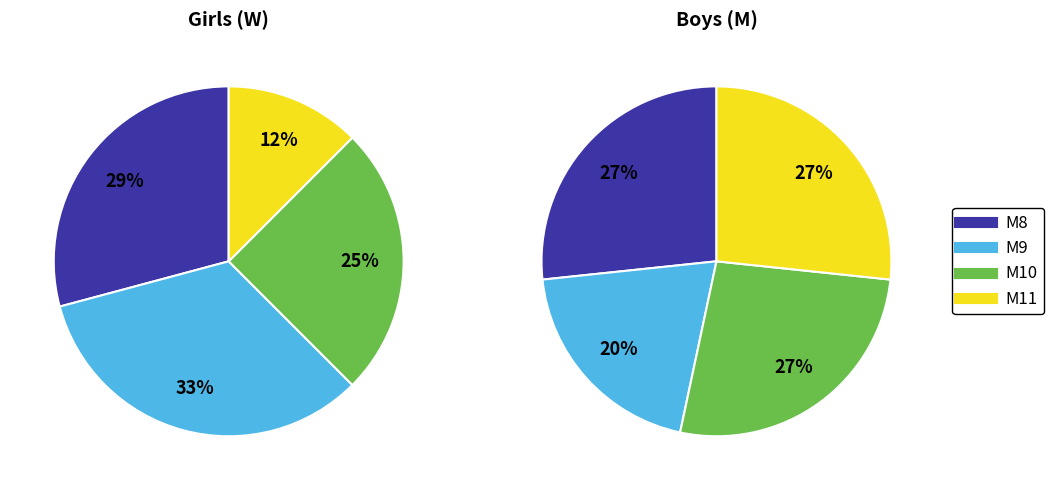

Is W11 the majority of the pie?

No